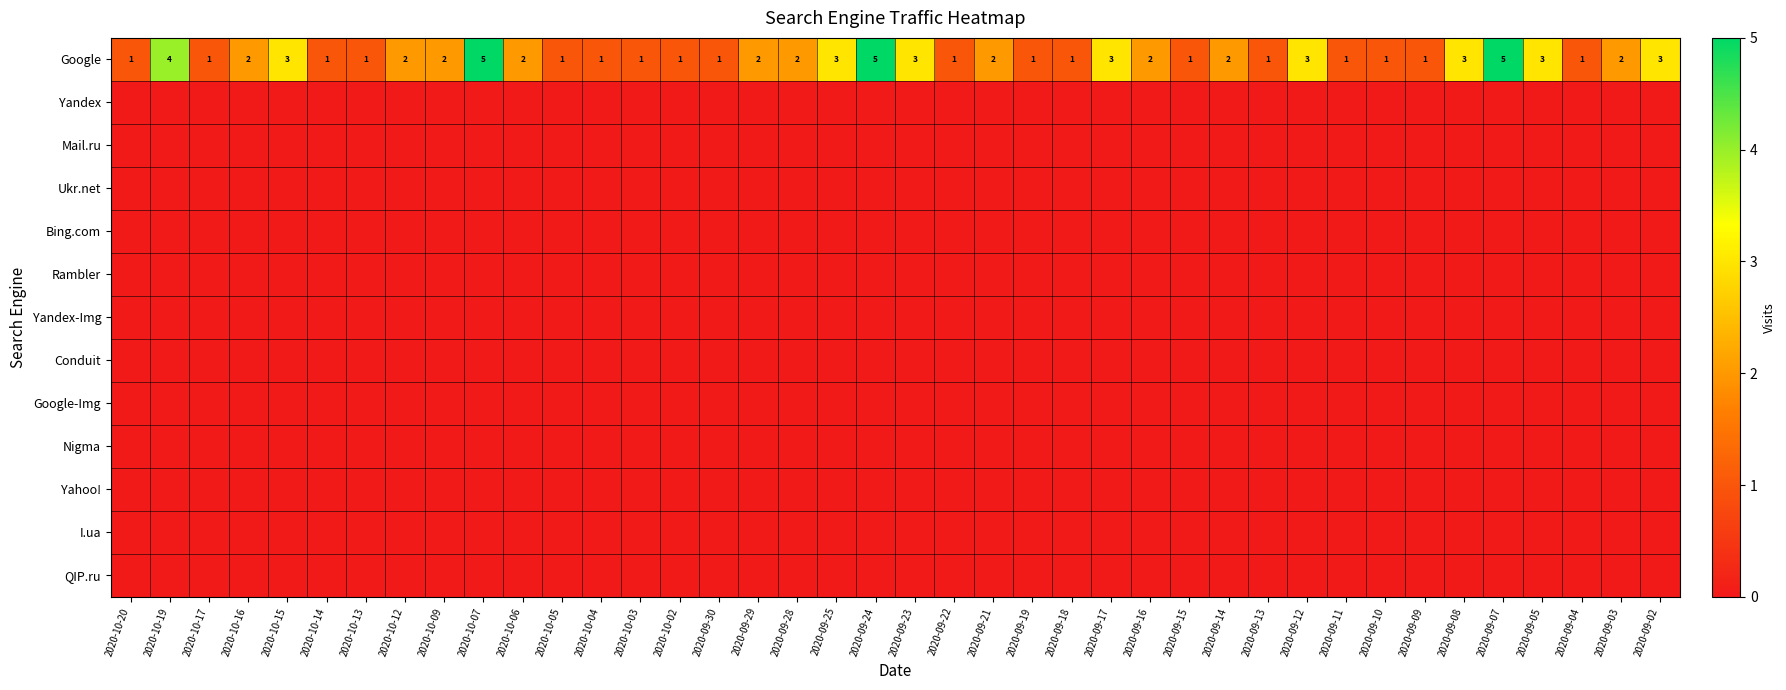

What is the difference between the highest and lowest values at 2020-10-06?

2